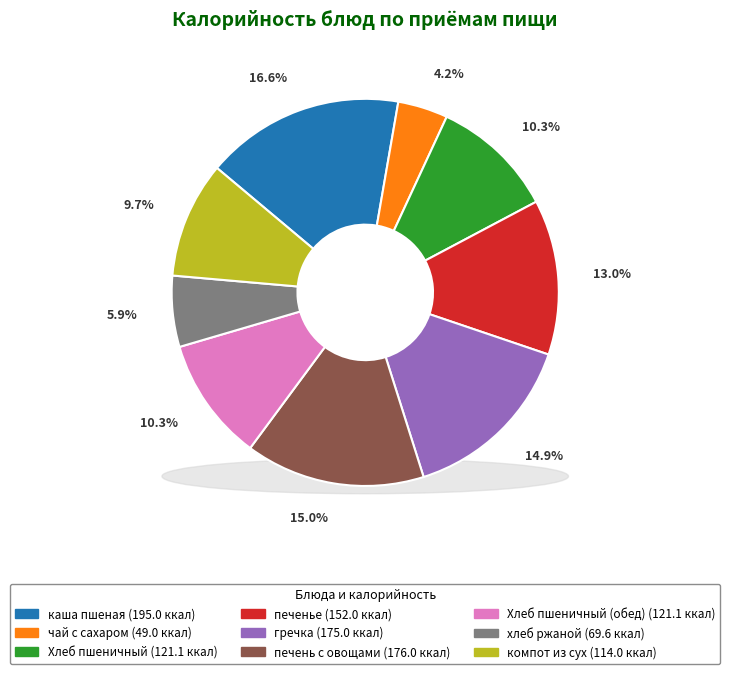

Combined, what portion of the pie is Хлеб пшеничный and Хлеб пшеничный (обед)?

20.7%